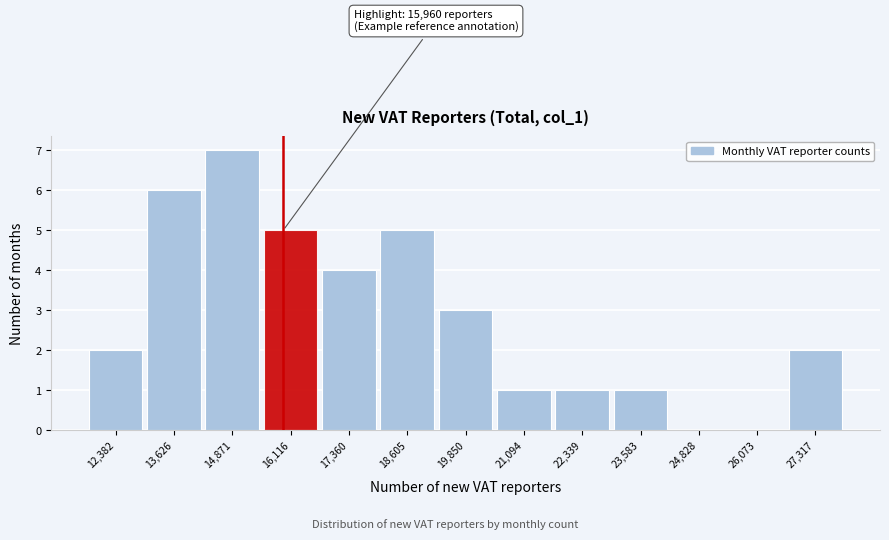

Which range on the x-axis has the tallest bar?

14200 to 15400